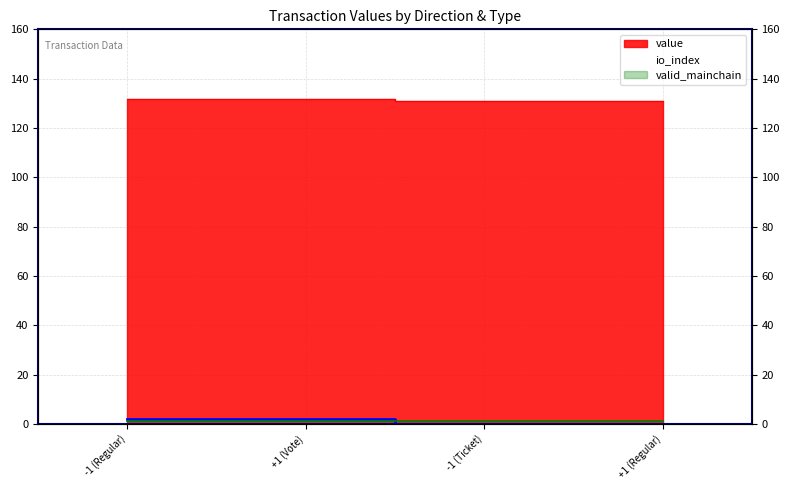

Which series has the largest total across all categories?

value